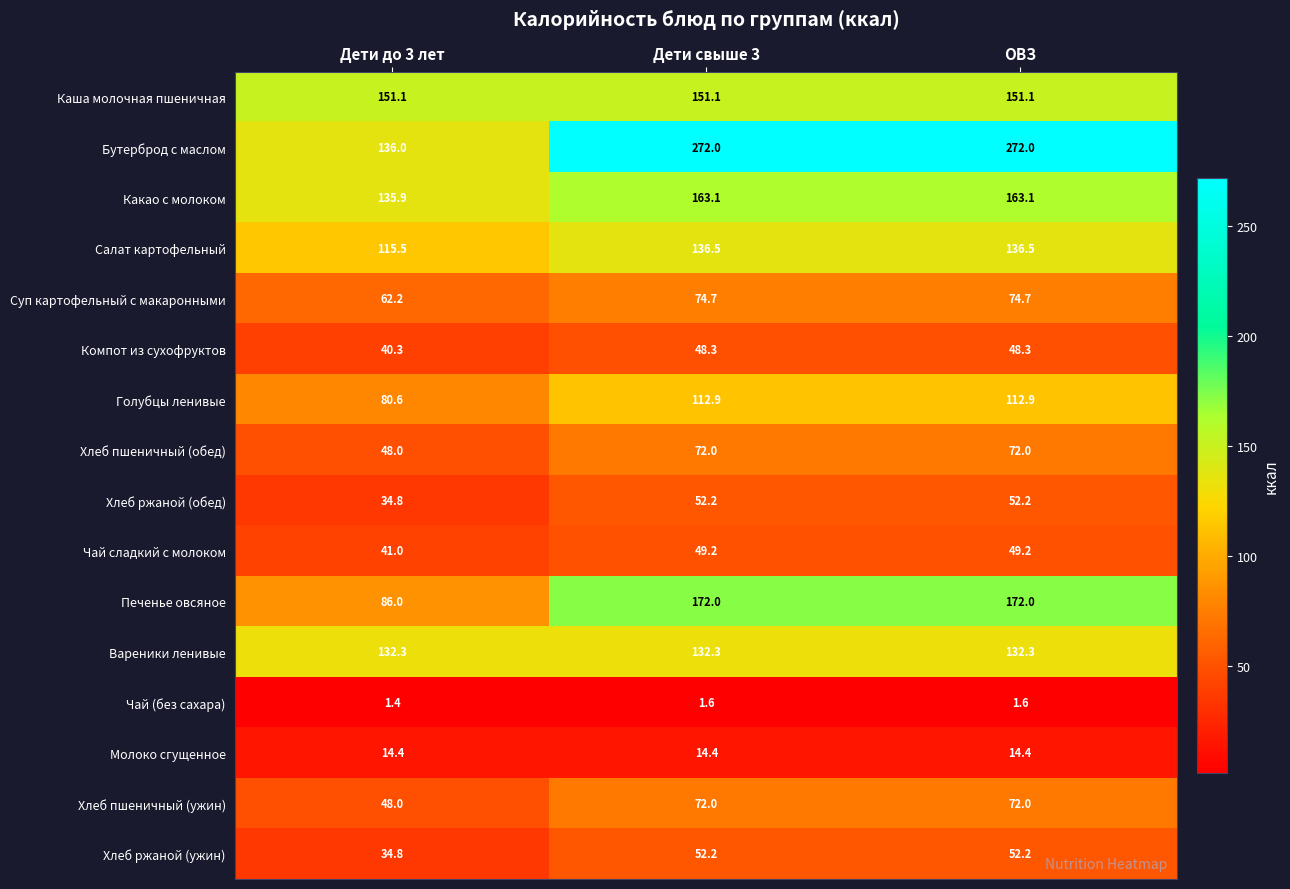

Read the Бутерброд с маслом value at Дети до 3 лет.

136.0